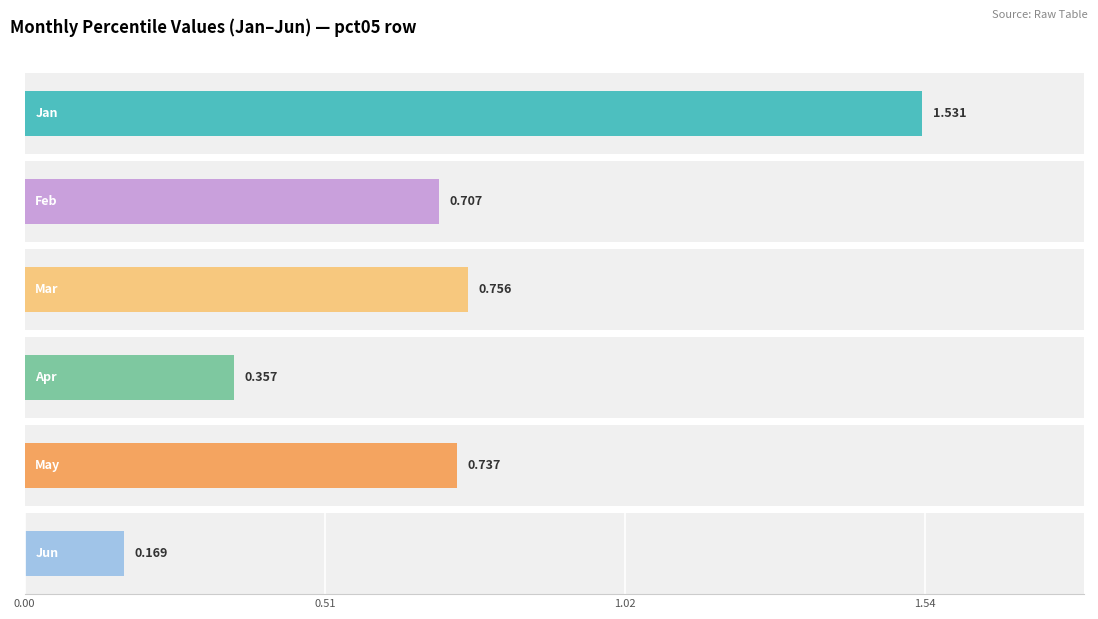

Is it true that Feb equals 1.1 at pct05?

False